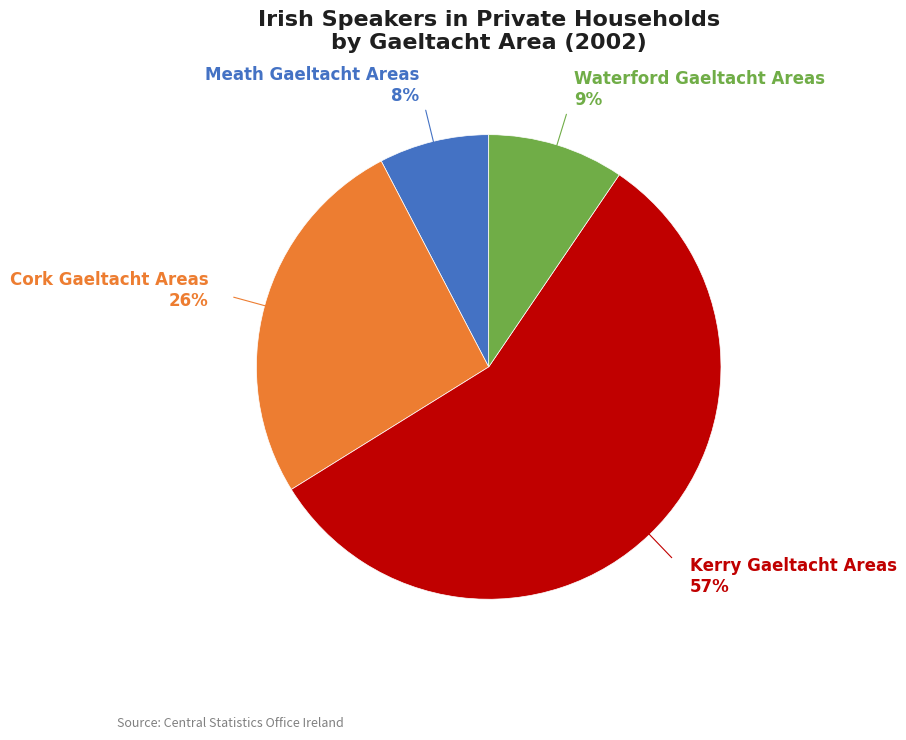

Does any single category account for the majority?

Yes